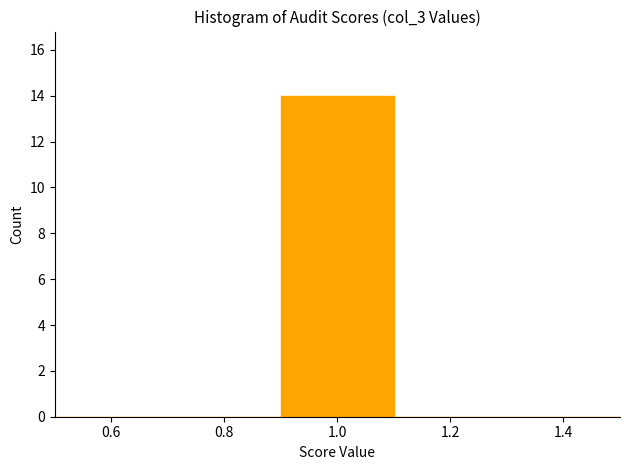

Reading left to right, transcribe this chart: for each bar, give the range it covers on the x-axis and its height. The values are not printed on the chart, so give them approximately, as read against the axis.

0.5 to 0.7: 0
0.7 to 0.9: 0
0.9 to 1.1: 14
1.1 to 1.3: 0
1.3 to 1.5: 0